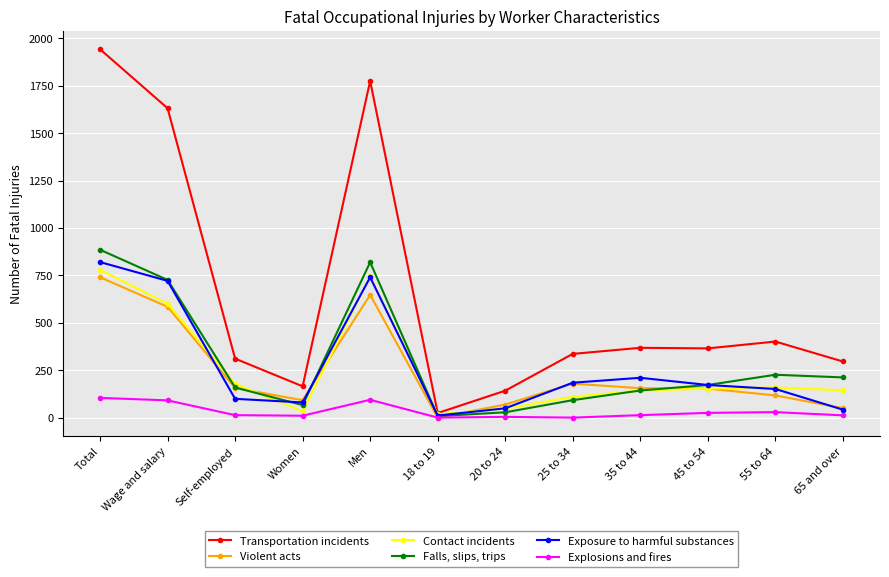

What position from the right is 35 to 44?

4